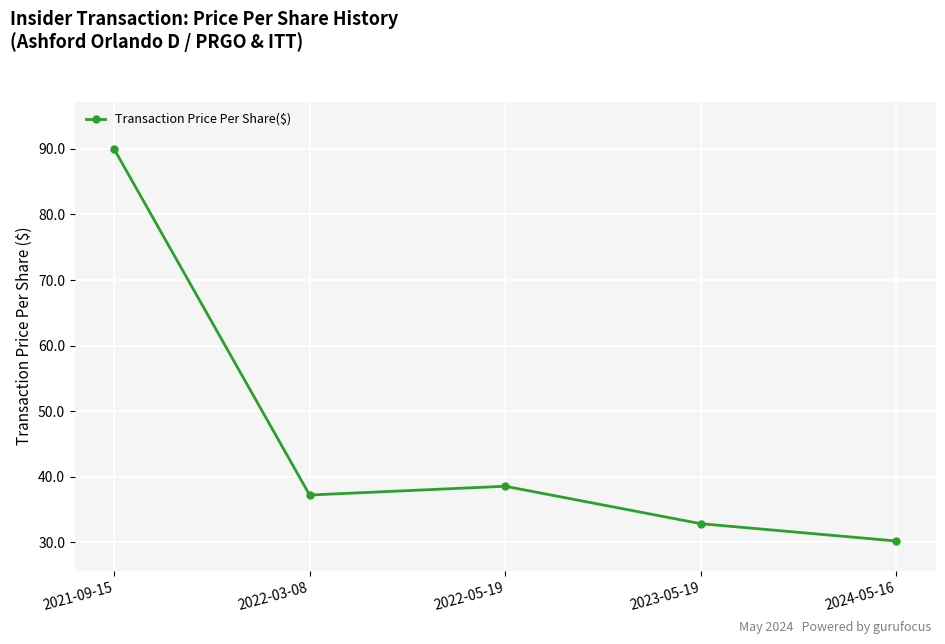

What is the difference between the maximum and second lowest values?

57.1